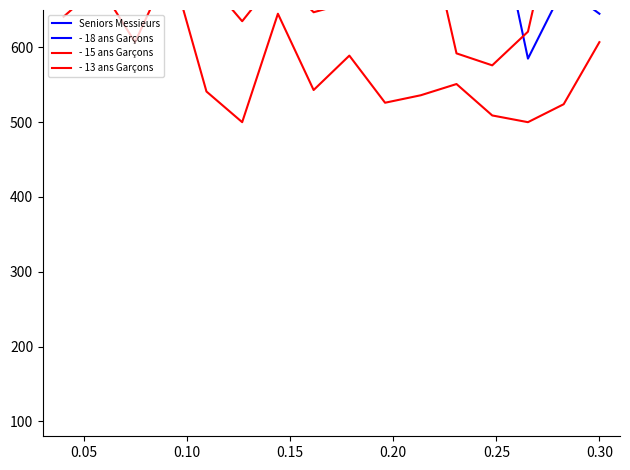

What is the value of the - 18 ans Garçons point at the 2nd from the left?

1275